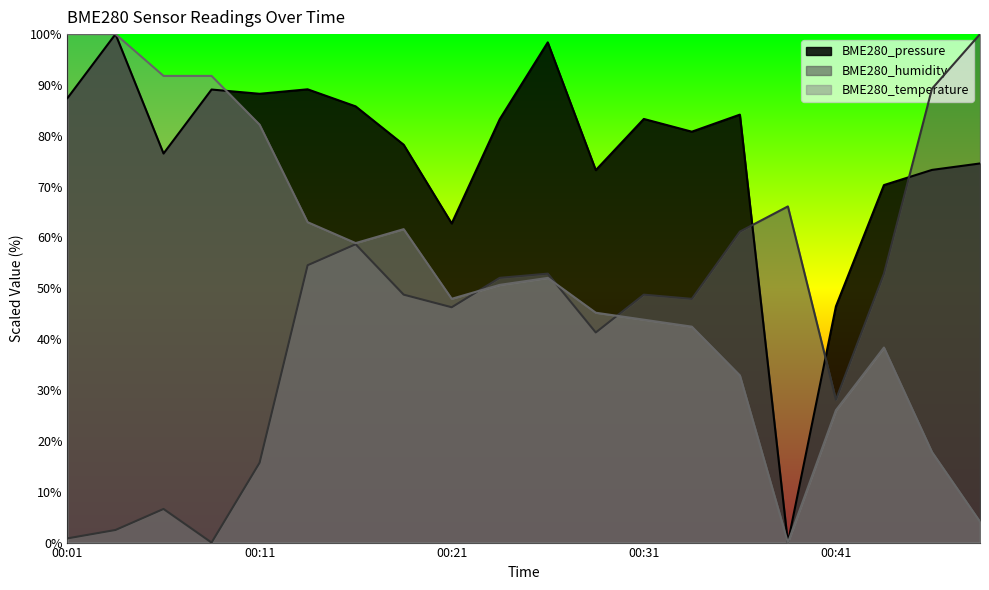

At how many categories does at least one series exceed 7?

20